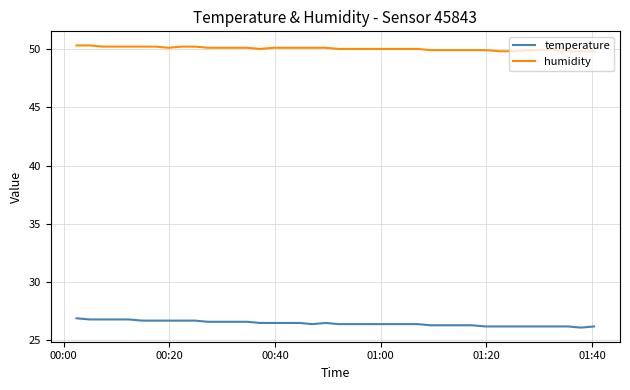

List the series in order of their overall mean, highest first.

humidity, temperature